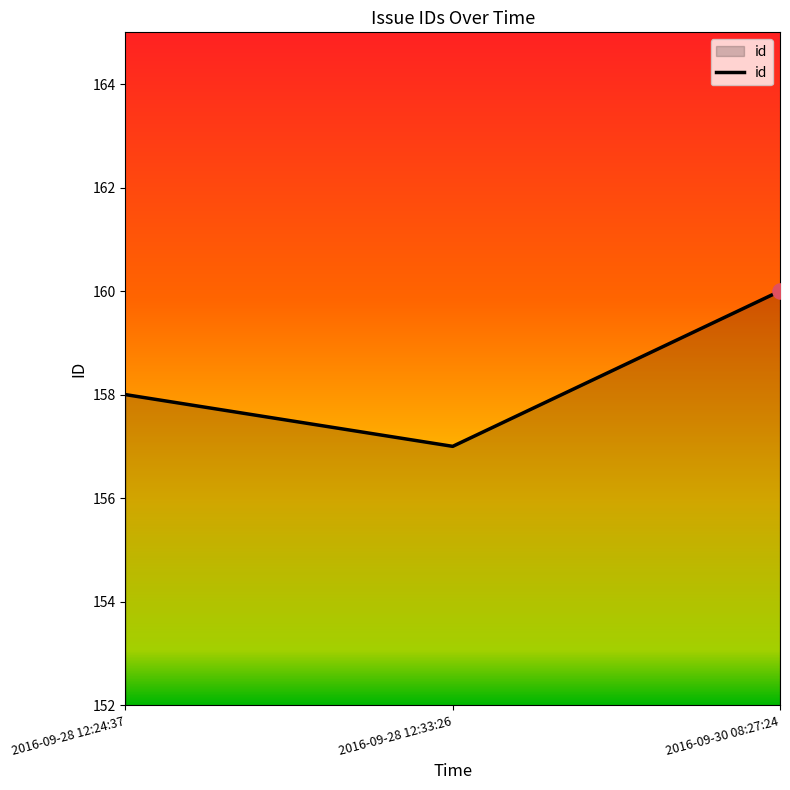

Approximately how many times larger is the value at 2016-09-28 12:33:26 compared to 2016-09-30 08:27:24?

1.0